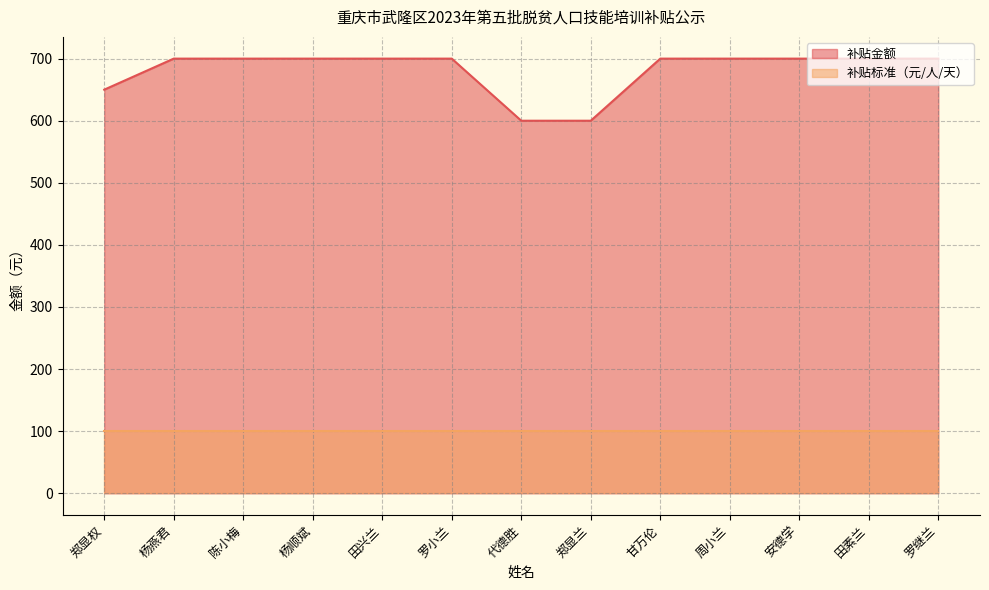

Does the chart have visible grid lines?

Yes